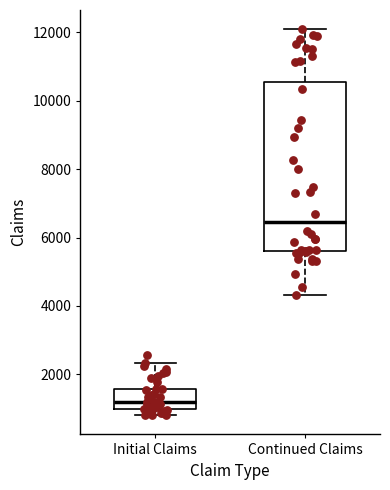

Which box's median line is the highest?

Continued Claims